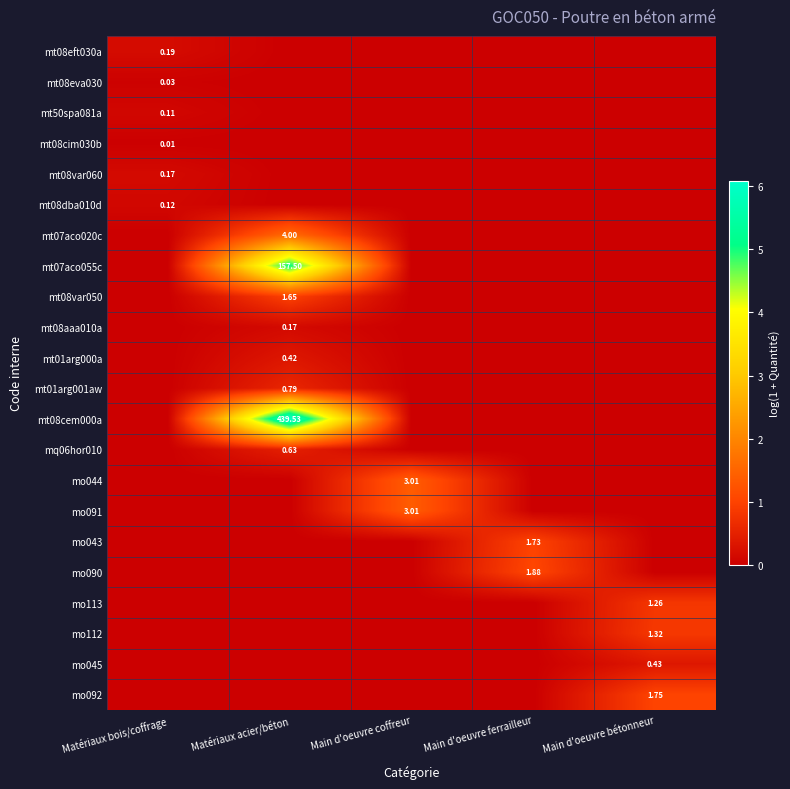

At Matériaux bois/coffrage, list the series in order from largest to smallest.

mt08eft030a, mt08var060, mt08dba010d, mt50spa081a, mt08eva030, mt08cim030b, mt07aco020c, mt07aco055c, mt08var050, mt08aaa010a, mt01arg000a, mt01arg001aw, mt08cem000a, mq06hor010, mo044, mo091, mo043, mo090, mo113, mo112, mo045, mo092